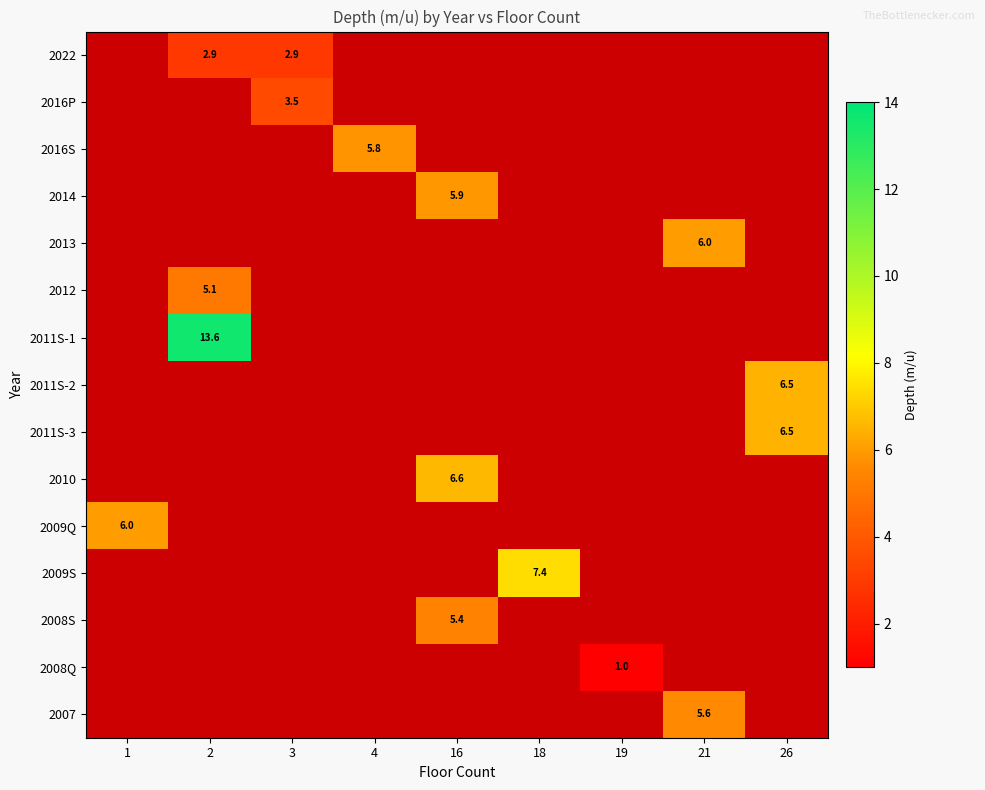

Is it true that 2010 equals 3.9 at 16?

False